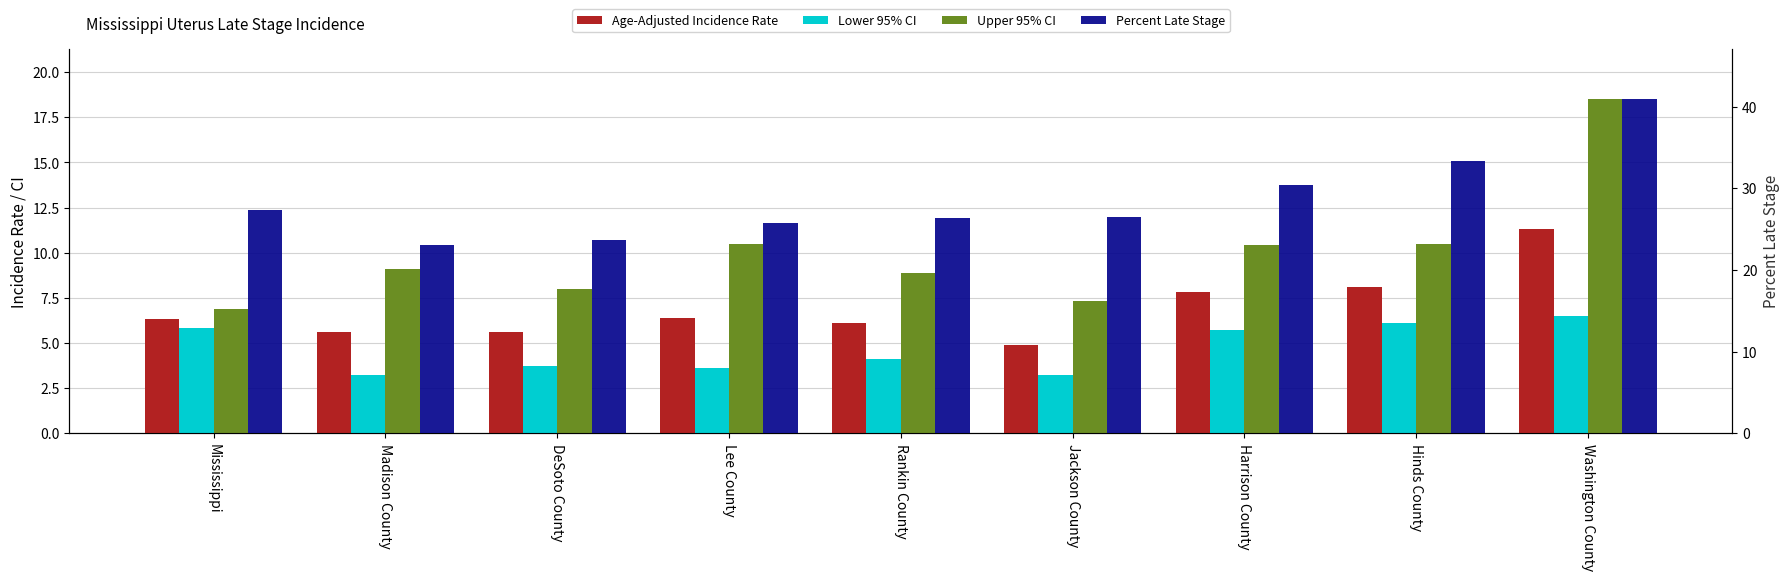

What position from the right is Washington County?

1